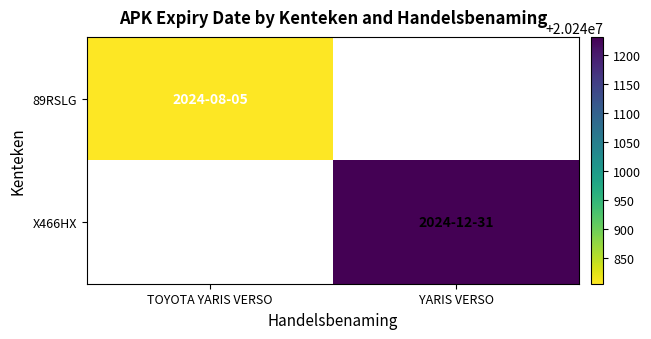

At which category does the chart reach its minimum across all series?

TOYOTA YARIS VERSO